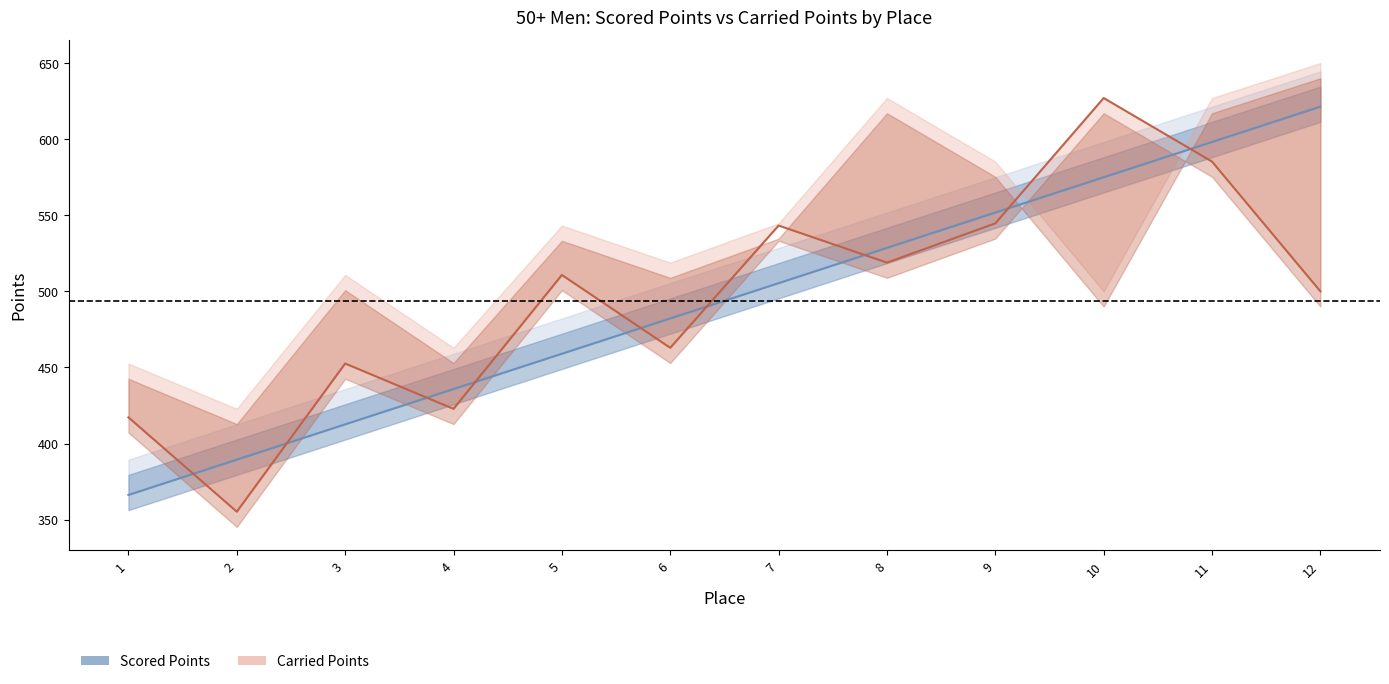

The Carried Points Line series shows 363.1 at 9. True or false?

False